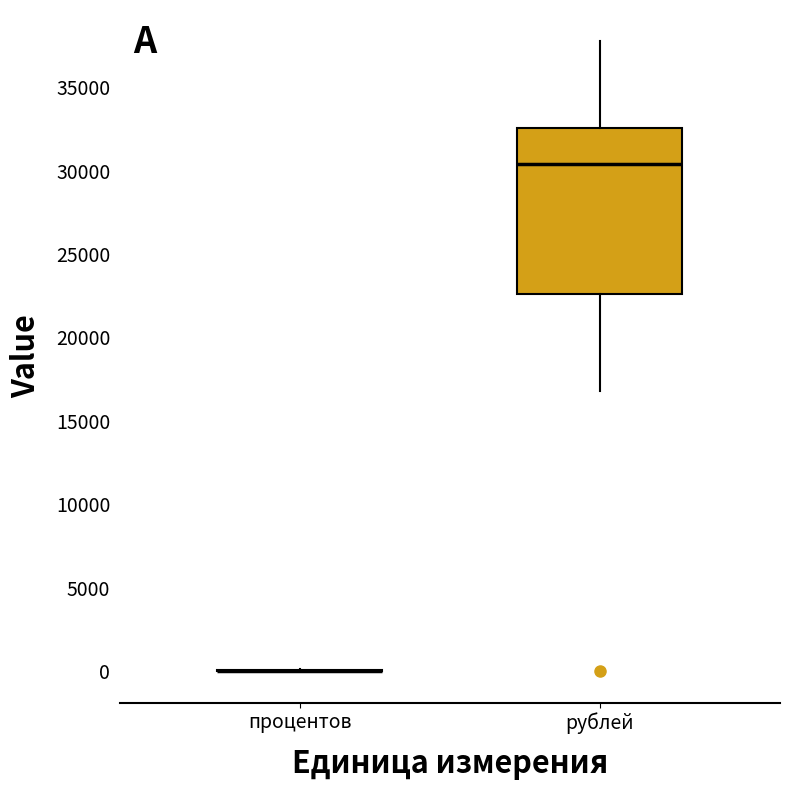

Reading left to right, read every box against the y-axis: the position of its median line, the range the box covers, and the ends of its whiskers. The values are not printed on the chart, so give them approximately, as read against the axis.

процентов: box collapsed to a line at 0, whiskers 0 to 0
рублей: median 30500, box 22500 to 32500, whiskers 17000 to 37500